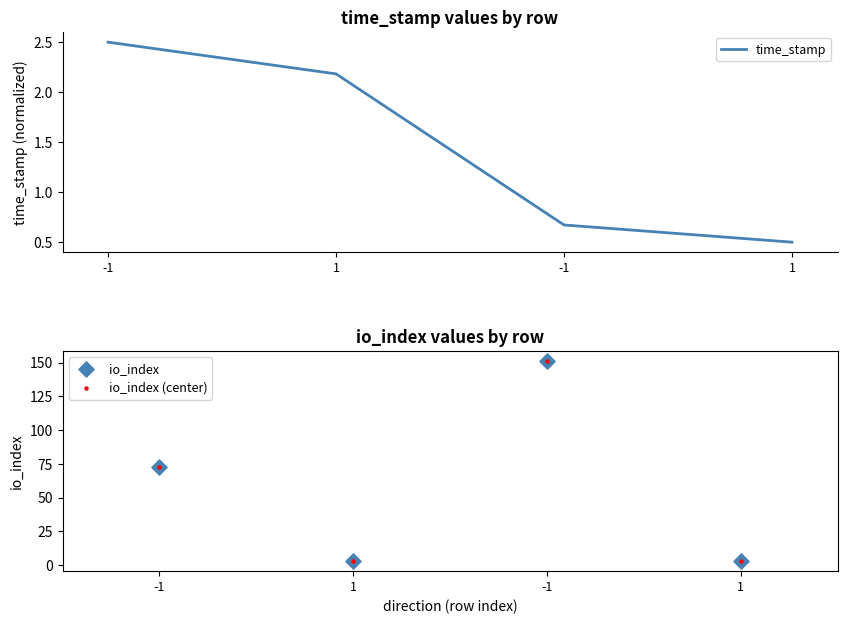

What are all the series names shown in the legend?

time_stamp, io_index, io_index (center)